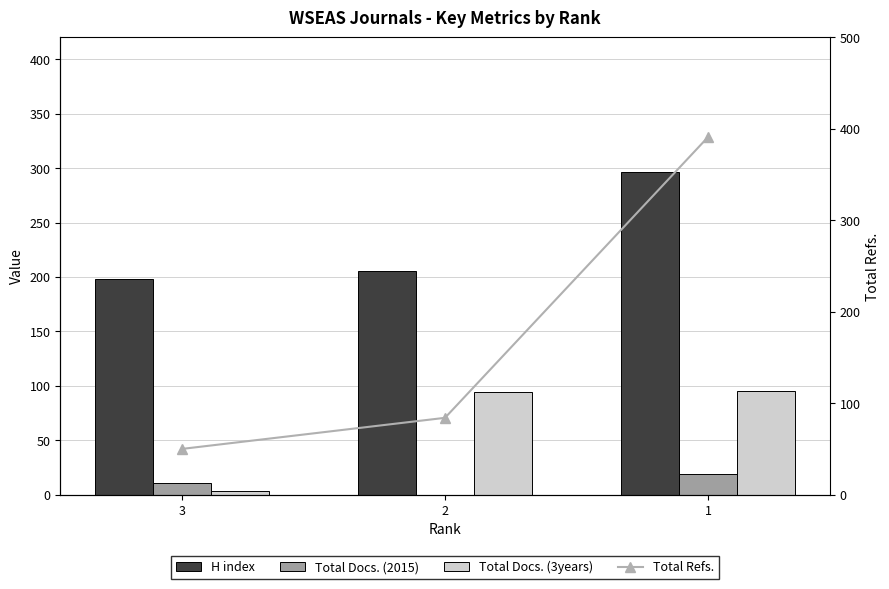

What is the difference between the highest and lowest values at 1?

372